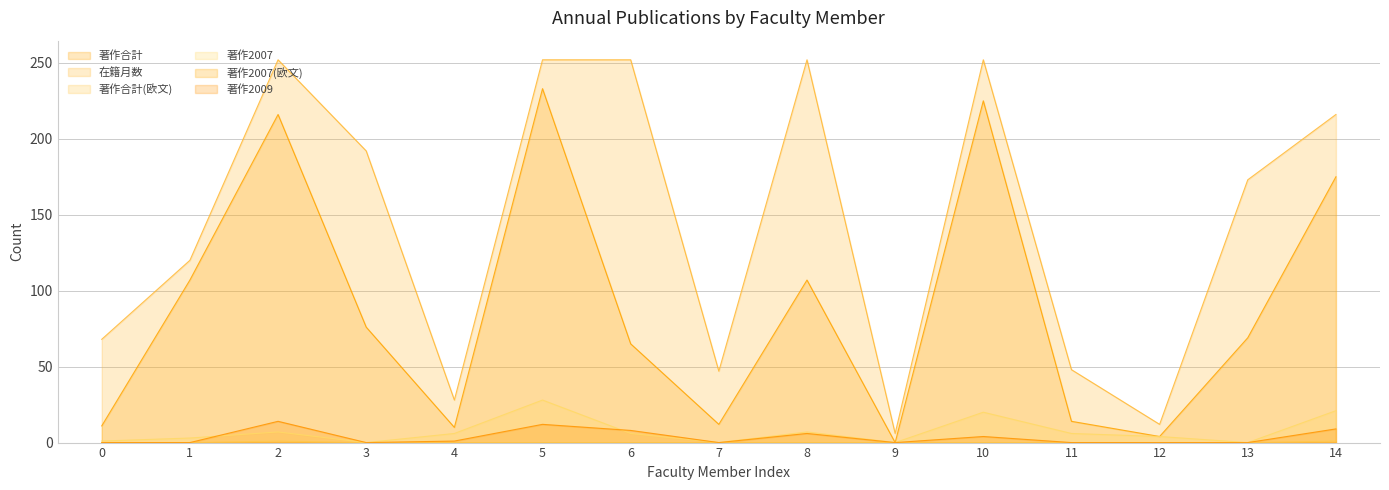

How many positive values does the 著作合計 series have?

14